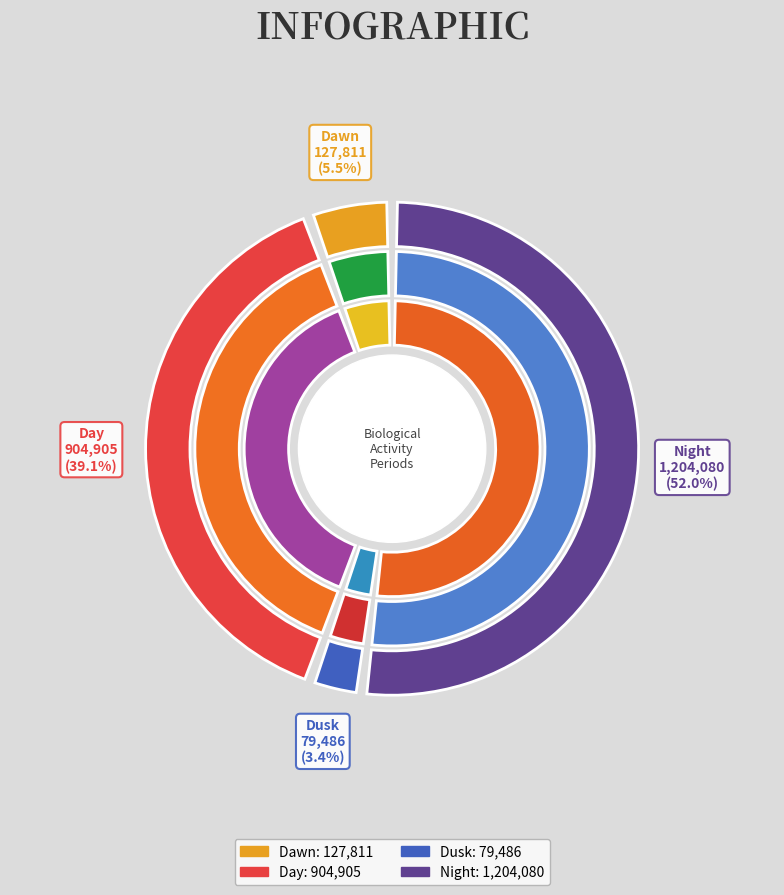

Count the number of slices in the pie.

4